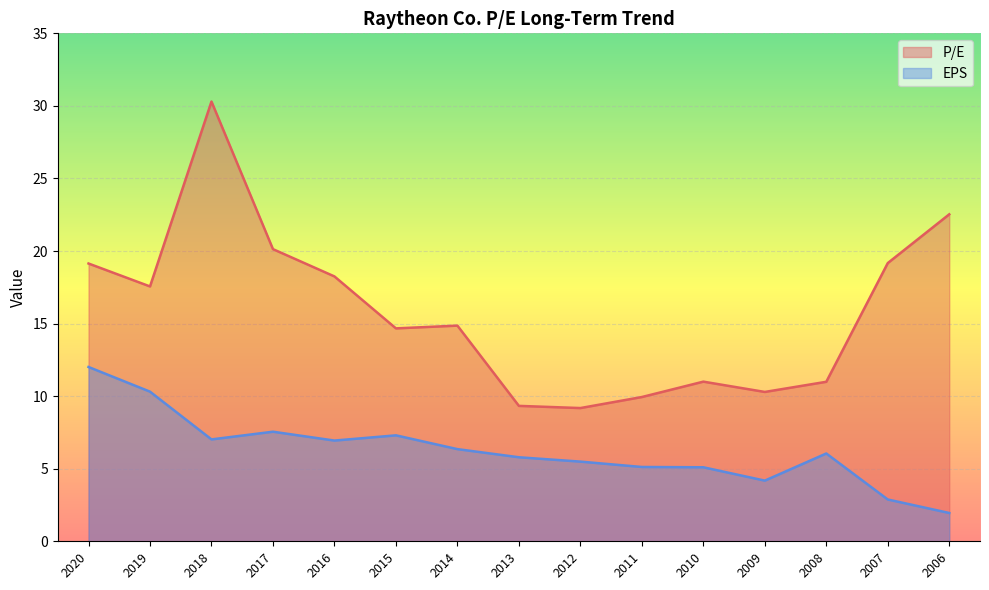

At which label does EPS reach its minimum?

2006